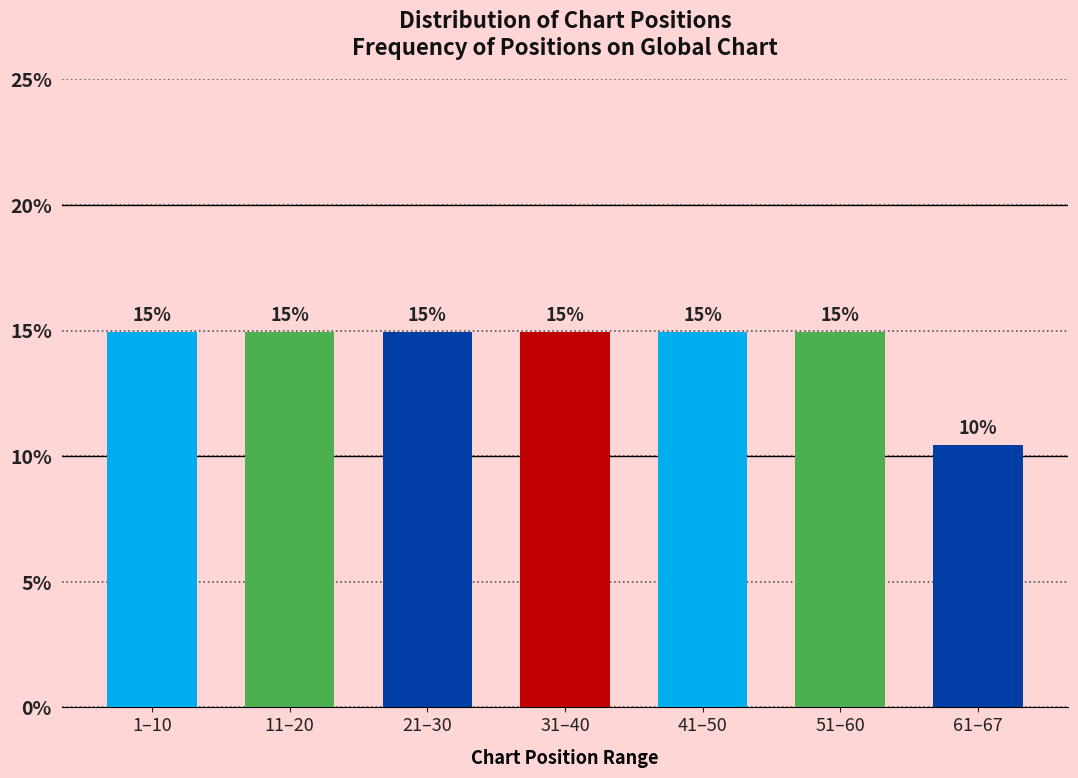

What is the smallest value displayed?

10.4